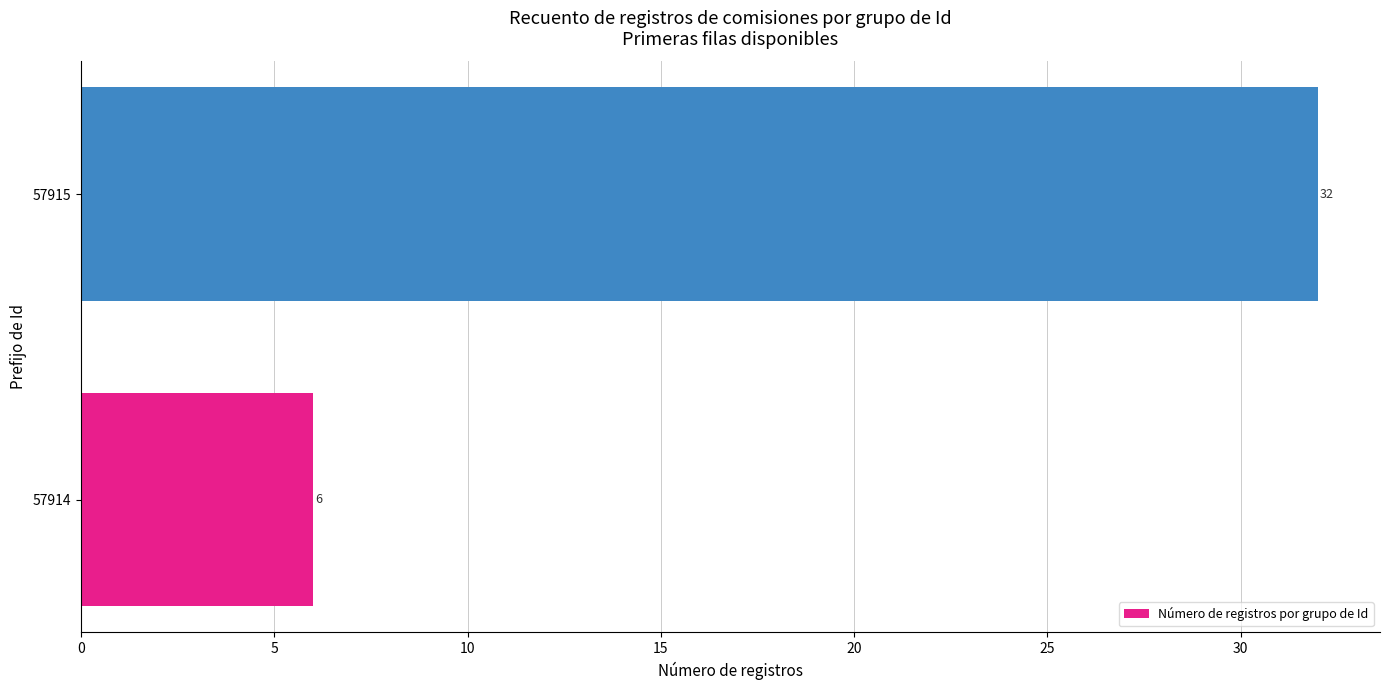

Which category has the highest value across all series?

57915